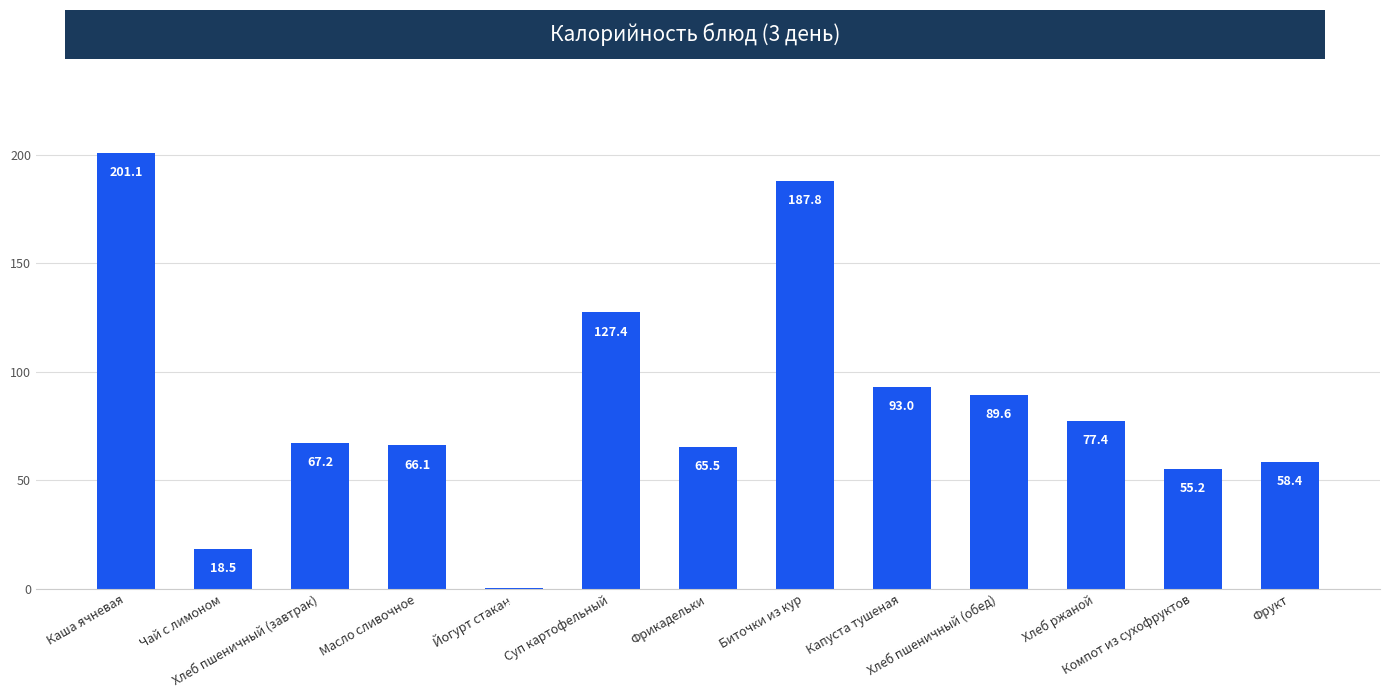

What is the change in value from Хлеб пшеничный (завтрак) to Хлеб ржаной?

+10.2